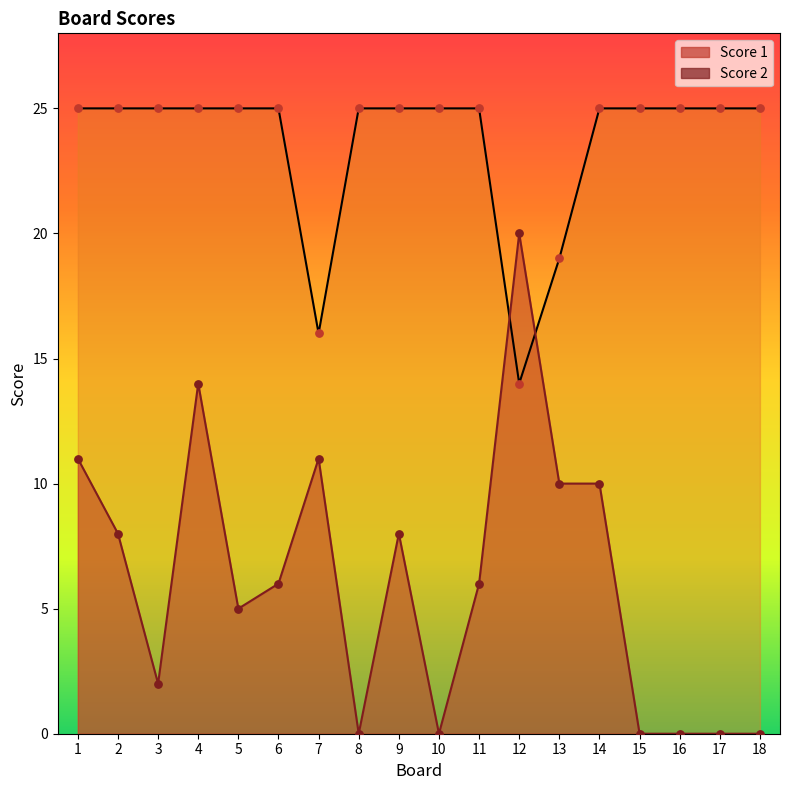

Which series reaches the minimum Y coordinate?

Score 2